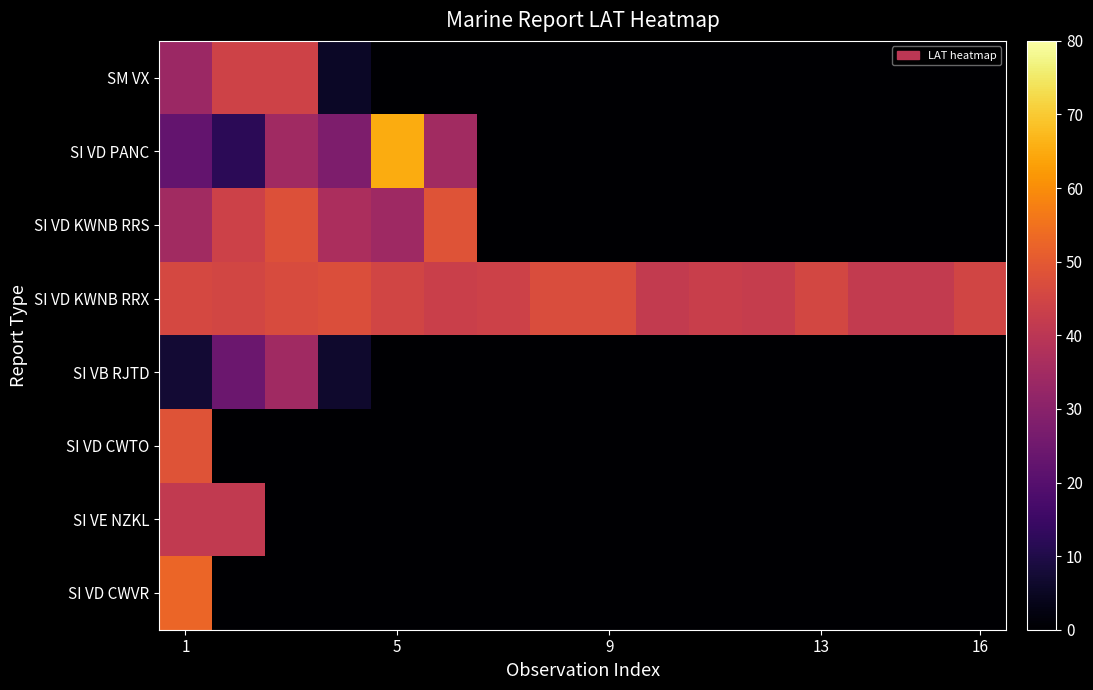

Reading right to left, what are all the values shown in this chart?

SM VX: 0.0	0.0	0.0	0.0	0.0	0.0	0.0	0.0	0.0	0.0	0.0	0.0	5.5	44.1	44.3	33.5
SI VD PANC: 0.0	0.0	0.0	0.0	0.0	0.0	0.0	0.0	0.0	0.0	34.8	65.0	27.8	34.6	12.1	22.5
SI VD KWNB RRS: 0.0	0.0	0.0	0.0	0.0	0.0	0.0	0.0	0.0	0.0	48.5	34.2	36.6	47.9	43.8	34.7
SI VD KWNB RRX: 44.8	41.6	41.8	45.4	42.4	42.9	41.7	47.0	46.9	44.0	43.2	44.8	47.3	46.8	45.0	45.8
SI VB RJTD: 0.0	0.0	0.0	0.0	0.0	0.0	0.0	0.0	0.0	0.0	0.0	0.0	6.4	34.4	24.2	7.3
SI VD CWTO: 0.0	0.0	0.0	0.0	0.0	0.0	0.0	0.0	0.0	0.0	0.0	0.0	0.0	0.0	0.0	48.5
SI VE NZKL: 0.0	0.0	0.0	0.0	0.0	0.0	0.0	0.0	0.0	0.0	0.0	0.0	0.0	0.0	41.3	41.3
SI VD CWVR: 0.0	0.0	0.0	0.0	0.0	0.0	0.0	0.0	0.0	0.0	0.0	0.0	0.0	0.0	0.0	52.5